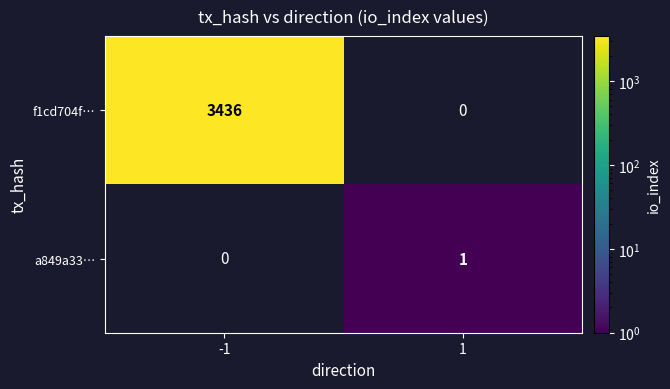

The value of f1cd704f… at -1 is 3436. True or false?

True